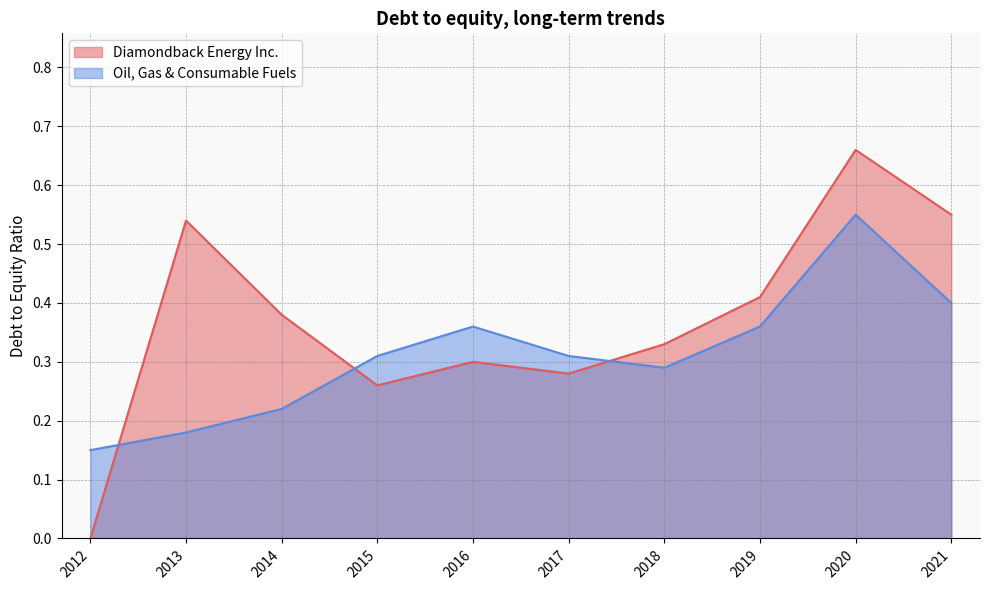

Which category has the lowest value in the Diamondback Energy Inc. series?

2012